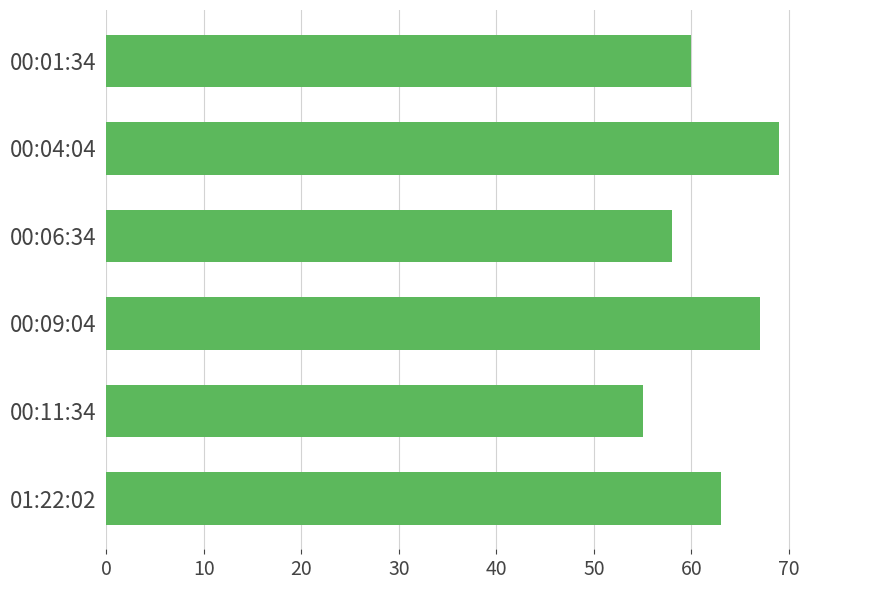

What is the difference between the second highest and second lowest values?

9